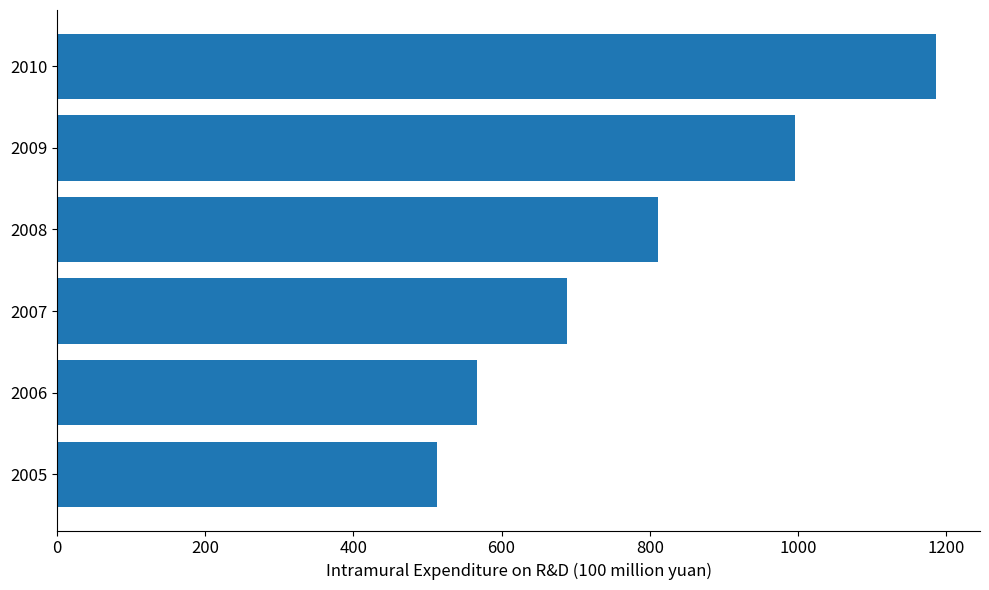

Approximately how many times larger is the value at 2007 compared to 2006?

1.2